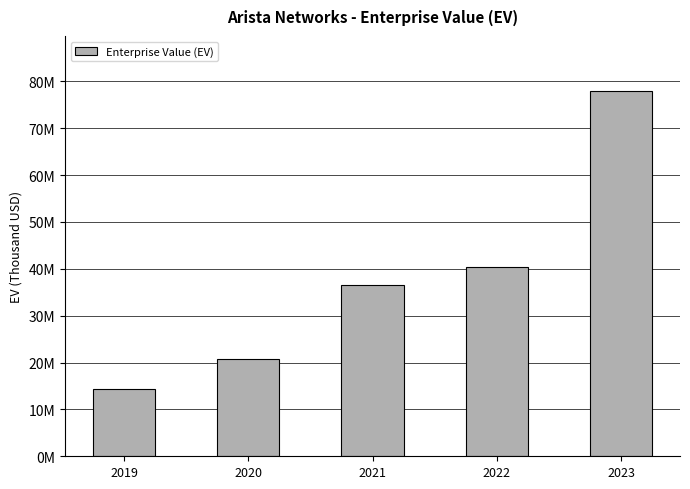

List the labels in order of value, smallest first.

2019, 2020, 2021, 2022, 2023